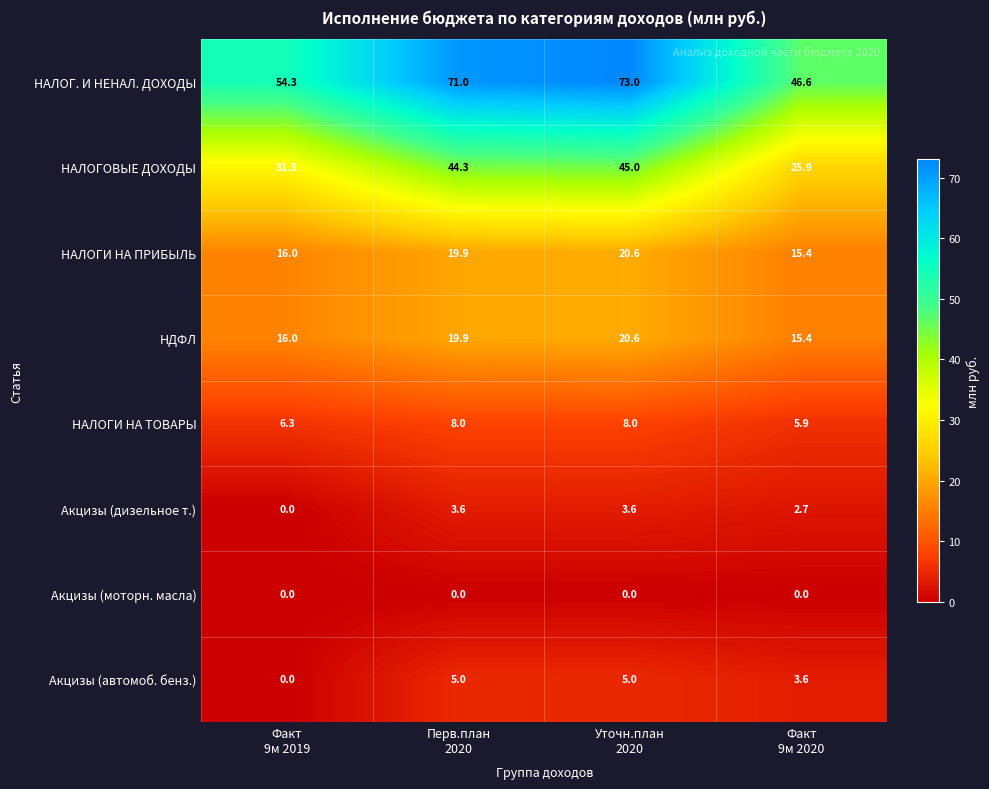

What is the maximum value shown in the chart?

73.0